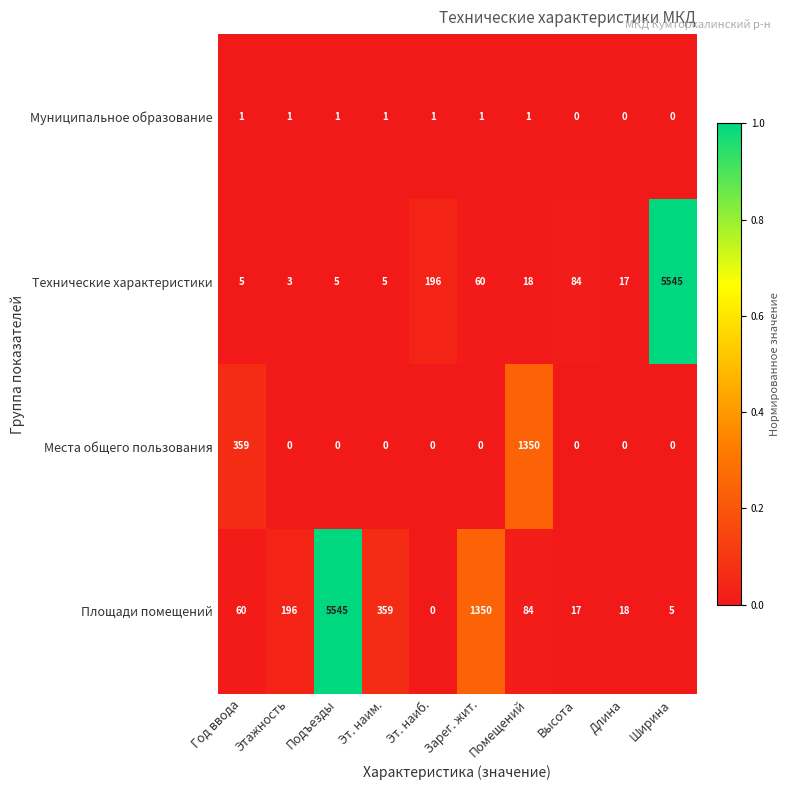

The Площади помещений series shows 922 at Зарег. жит.. True or false?

False